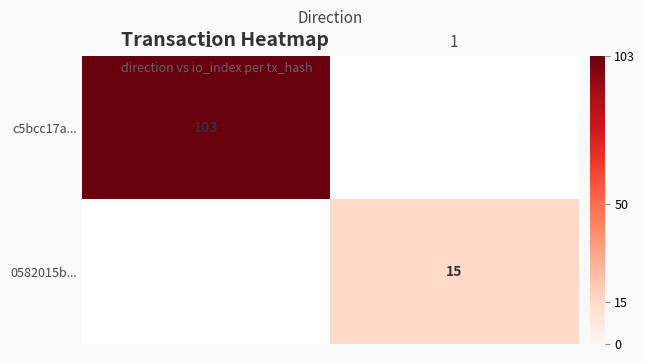

The 0582015b... series shows 8 at 1. True or false?

False